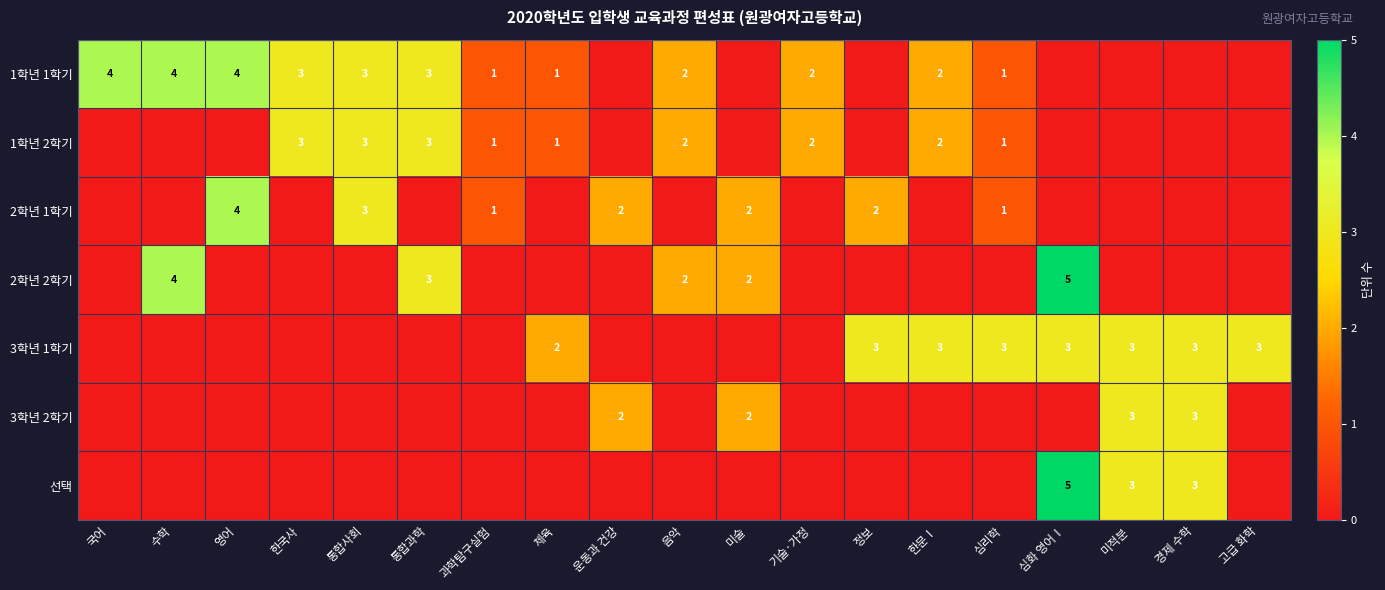

Is it true that 선택 equals 2 at 미적분?

False